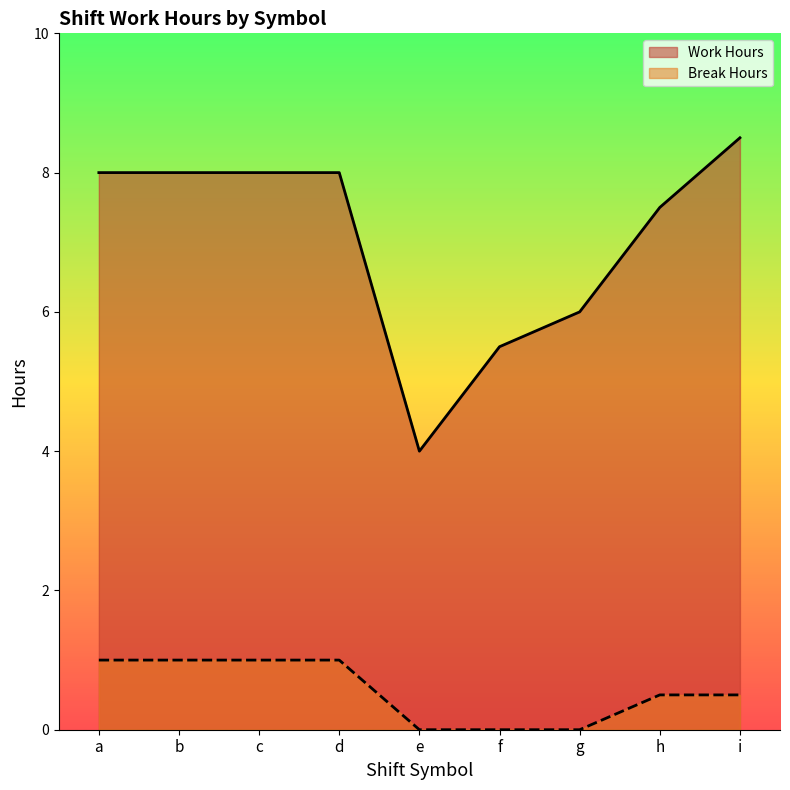

True or false: Work Hours and Break Hours cross at least once.

False